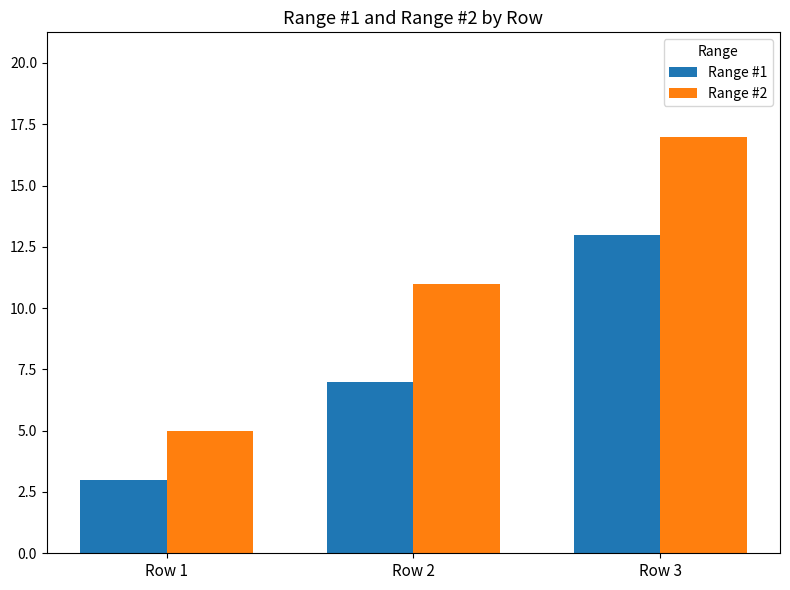

Reading right to left, list all the values displayed in this chart.

Range #1: Row 3=13	Row 2=7	Row 1=3
Range #2: Row 3=17	Row 2=11	Row 1=5